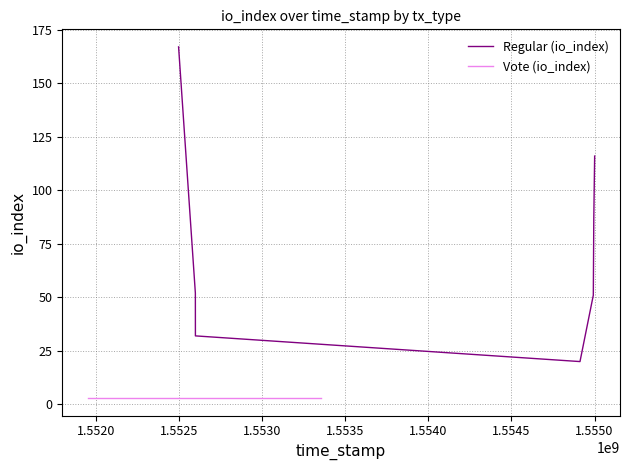

What is the maximum value for Regular (io_index)?

167